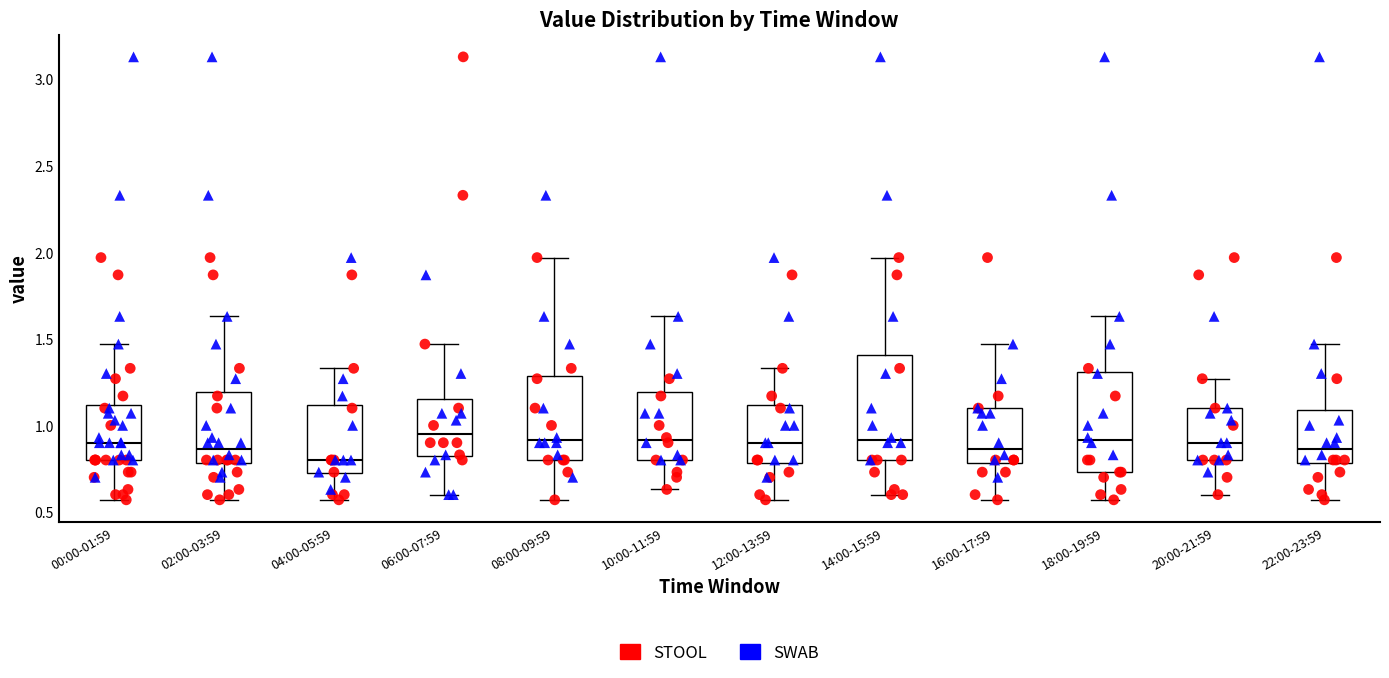

Where is the upper edge of the box for 00:00-01:59 on the y-axis? The values are not printed on the chart, so give them approximately, as read against the axis.

1.10